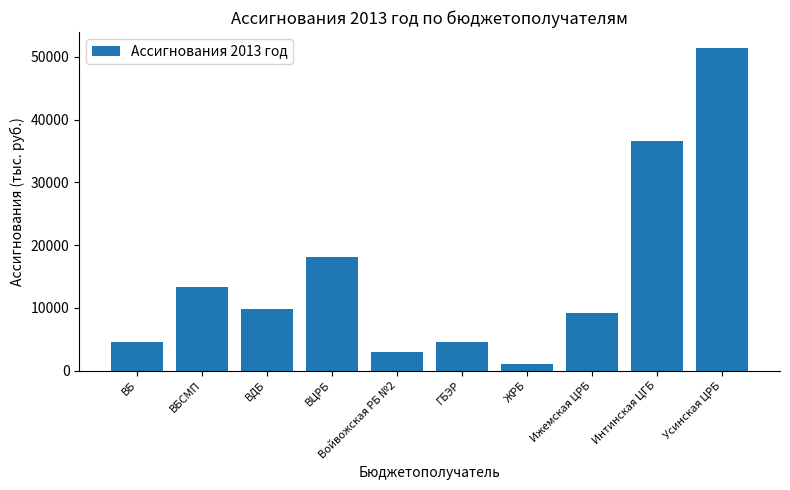

What is the approximate value at ВБ?

4582.9